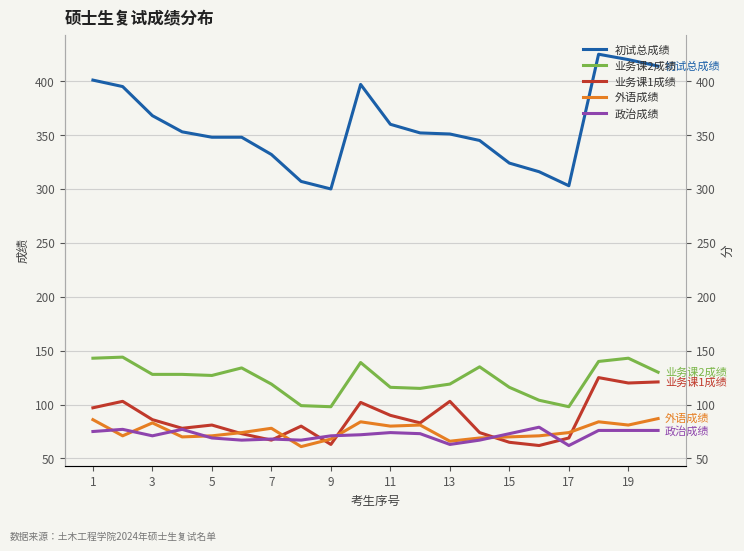

What are all the series names shown in the legend?

初试总成绩, 业务课2成绩, 业务课1成绩, 外语成绩, 政治成绩